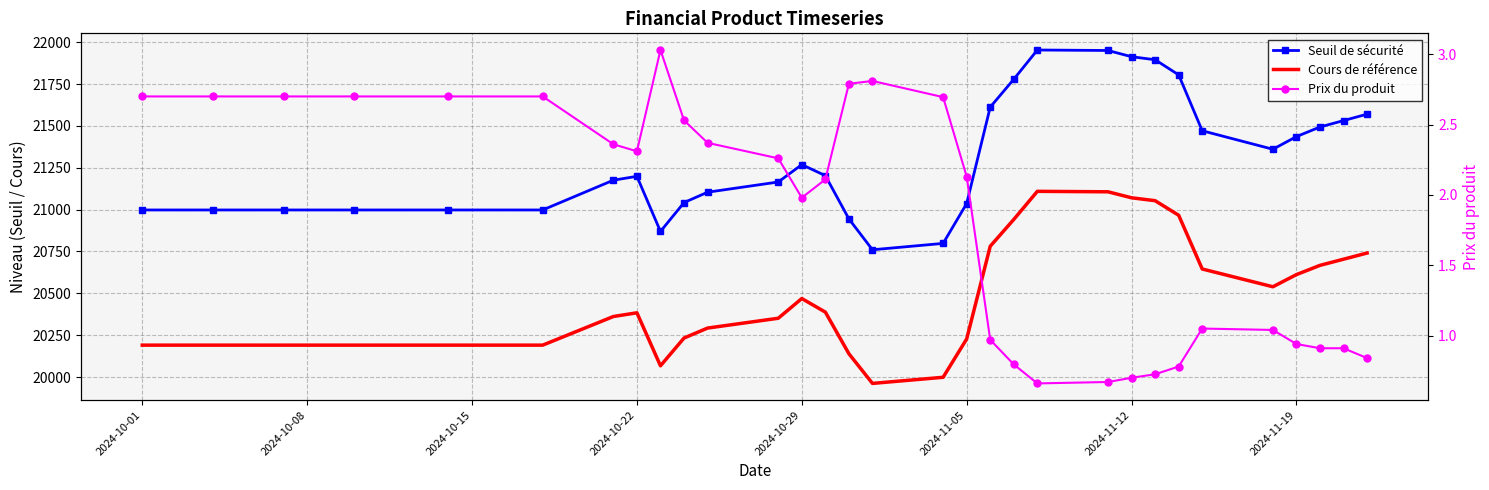

What is the spread (max minus min) of values at 2024-11-05?

21034.4